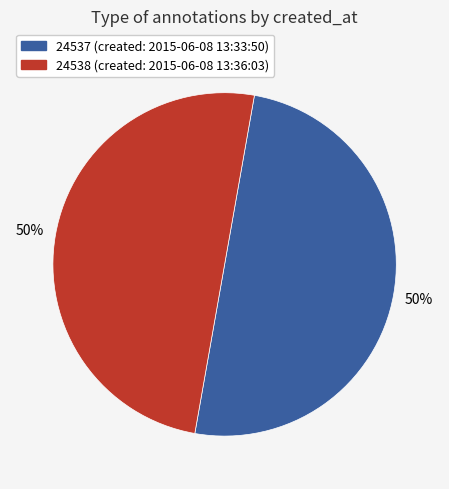

The 24537 (created: 2015-06-08 13:33:50) slice represents 37% of the pie. True or false?

False